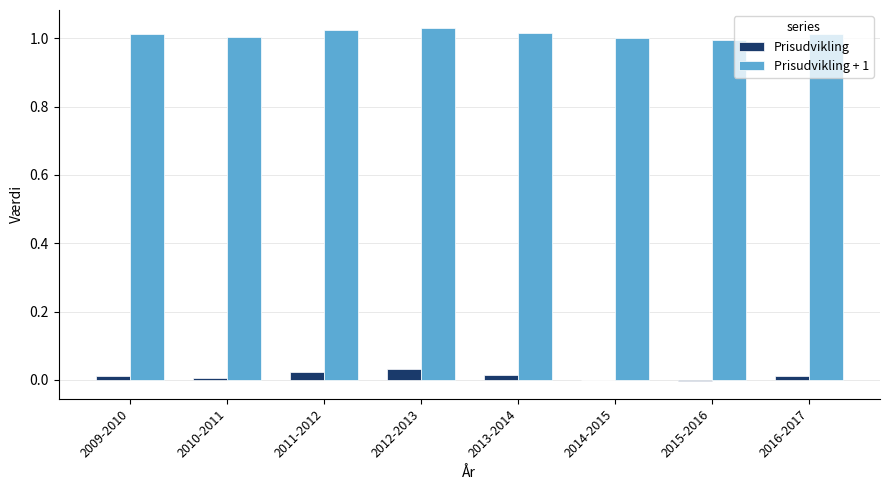

True or false: Prisudvikling has a value of 0.0 at 2009-2010.

True